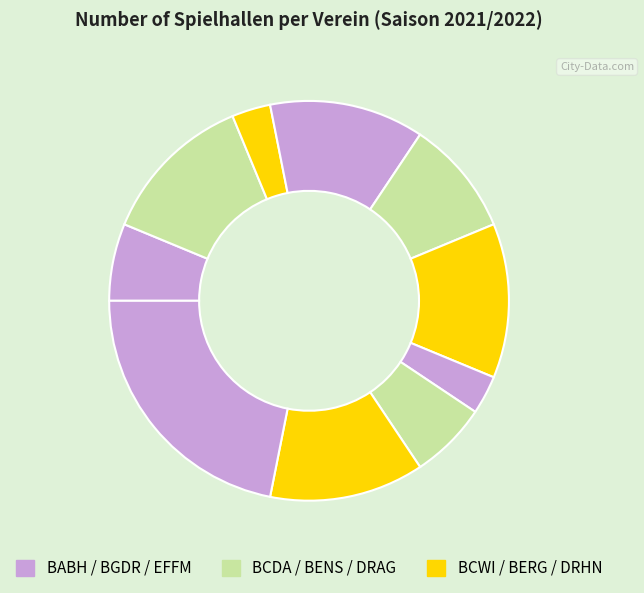

To the nearest percent, what is the average slice percentage?

10%